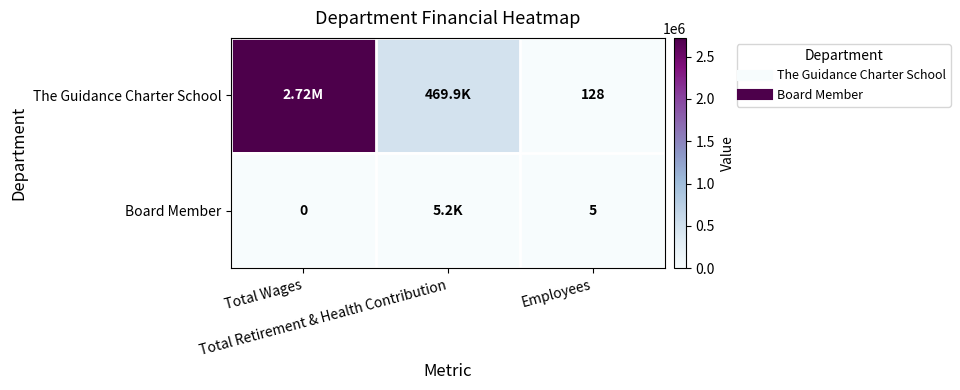

Which series changed the most between Total Wages and Total Retirement & Health Contribution?

The Guidance Charter School